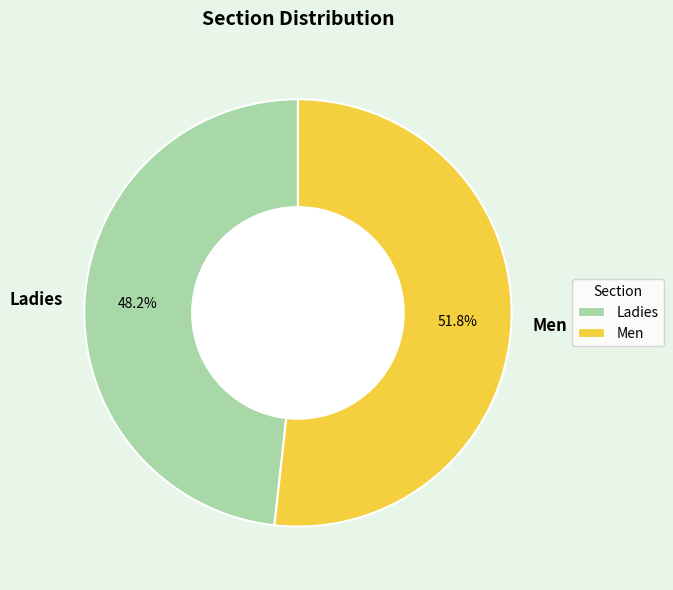

Rank the categories by value from highest to lowest.

Men, Ladies